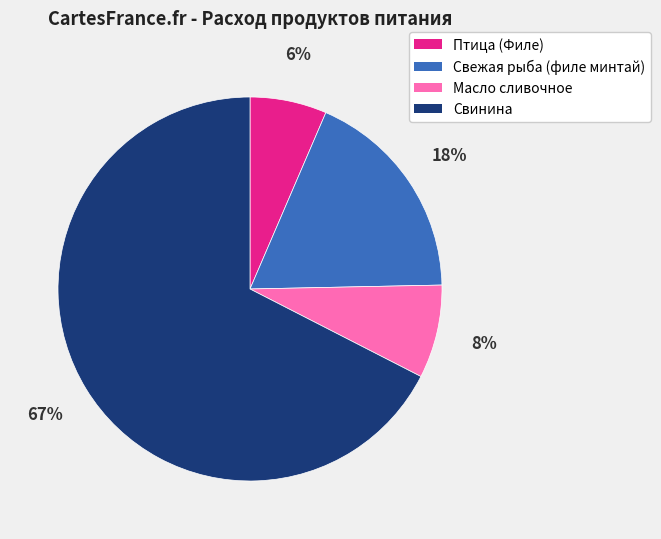

The Масло сливочное slice represents 1% of the pie. True or false?

False